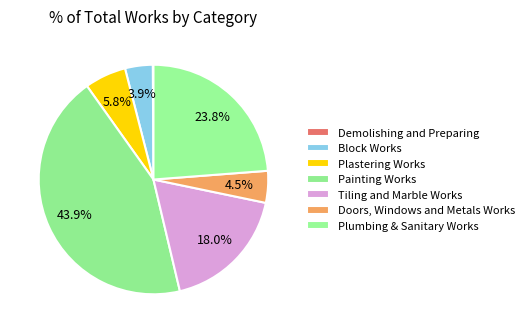

What percentage is the Plumbing & Sanitary Works slice, to the nearest percent?

24%